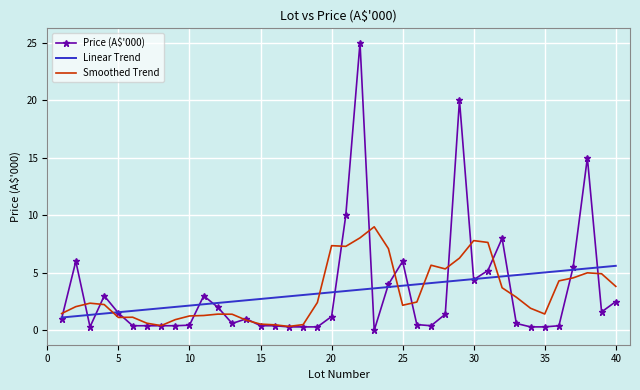

What is the maximum value for Smoothed Trend?

9.0